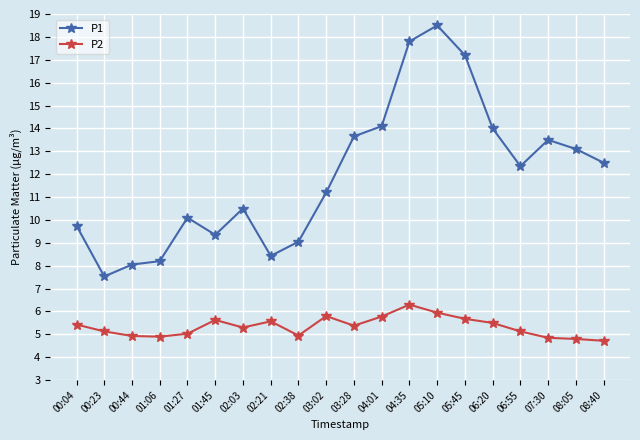

At which category does the chart reach its peak across all series?

05:10